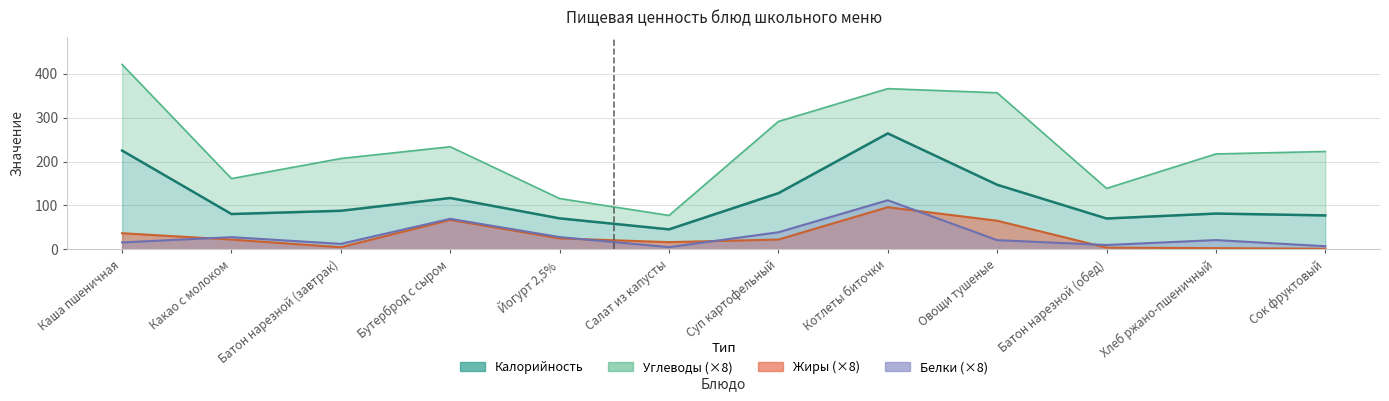

The Калорийность series shows 70.3 at Батон нарезной (обед). True or false?

True